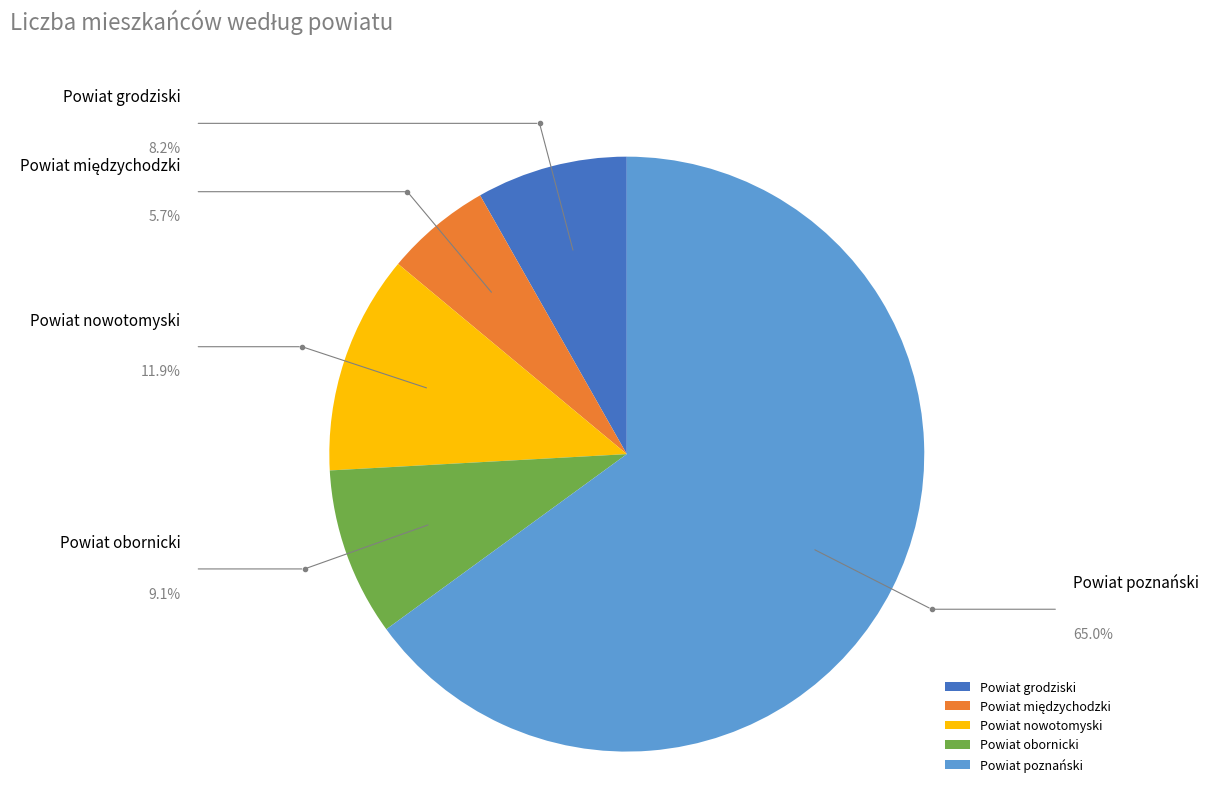

Rank the categories by value from highest to lowest.

Powiat poznański, Powiat nowotomyski, Powiat obornicki, Powiat grodziski, Powiat międzychodzki